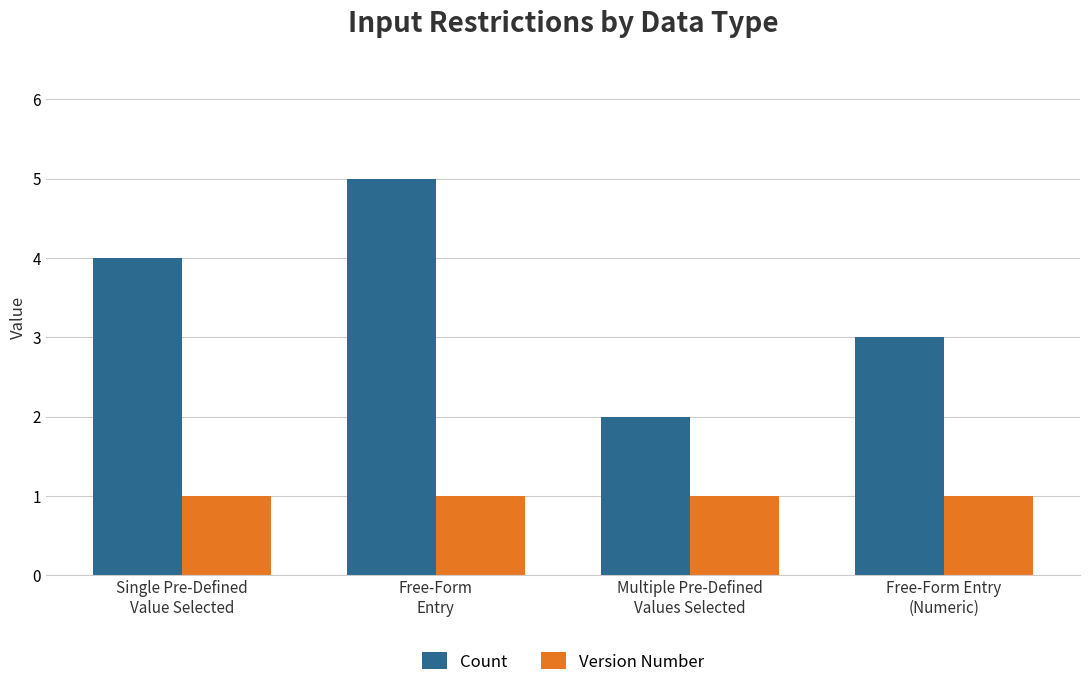

What is the sum of the Count values at Single Pre-Defined
Value Selected and Free-Form Entry
(Numeric)?

7